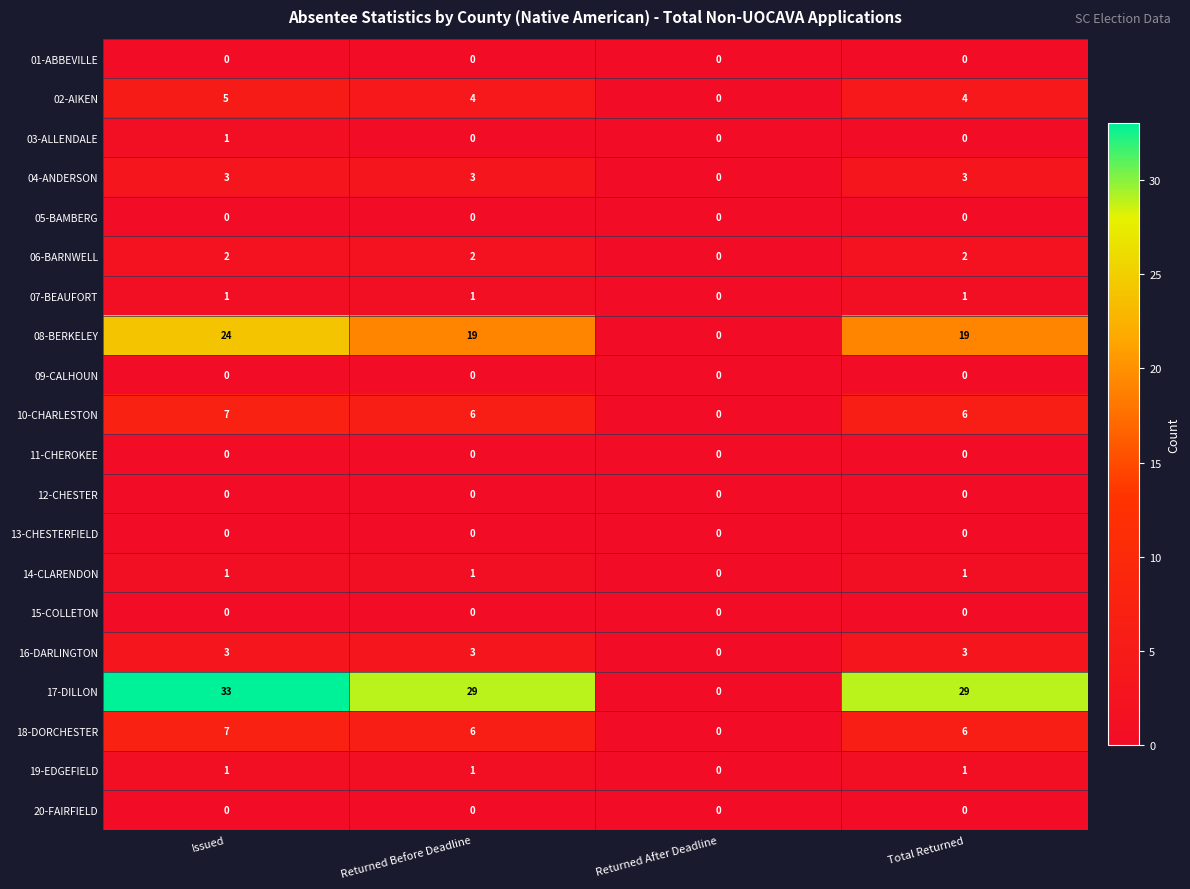

The value of 13-CHESTERFIELD at Returned Before Deadline is 0. True or false?

True